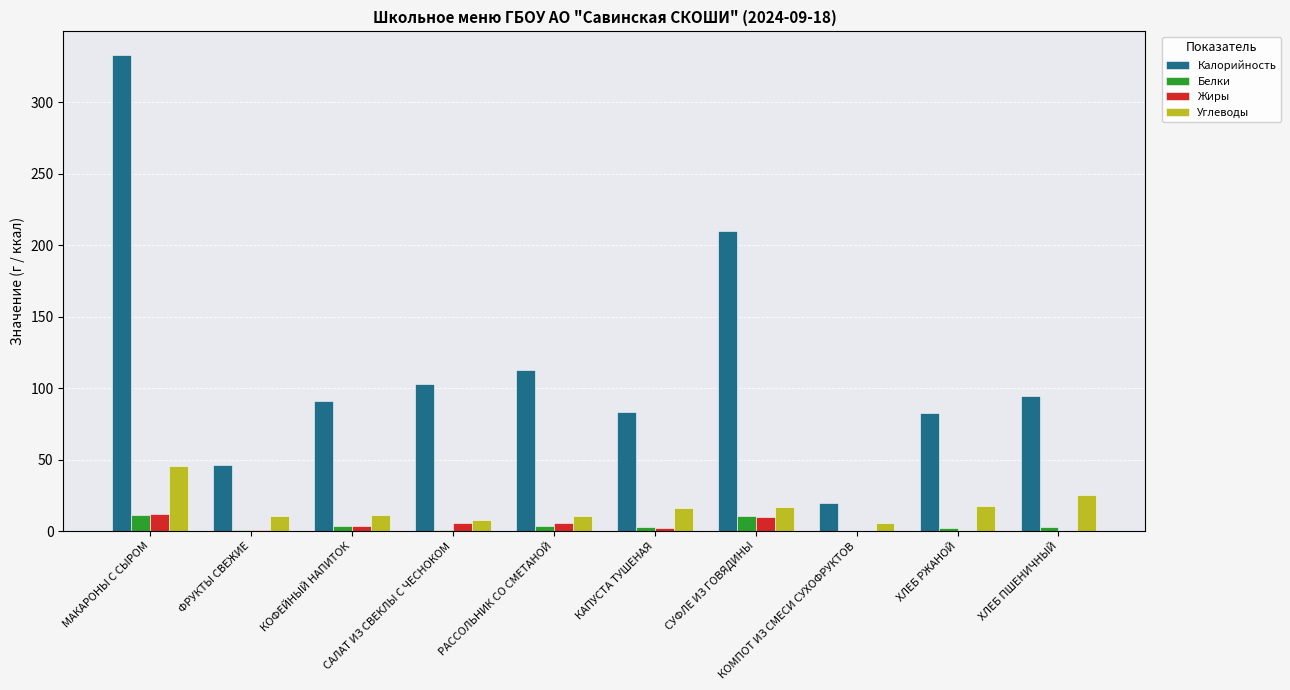

What is the difference between the Жиры values at ХЛЕБ ПШЕНИЧНЫЙ and КОМПОТ ИЗ СМЕСИ СУХОФРУКТОВ?

0.2